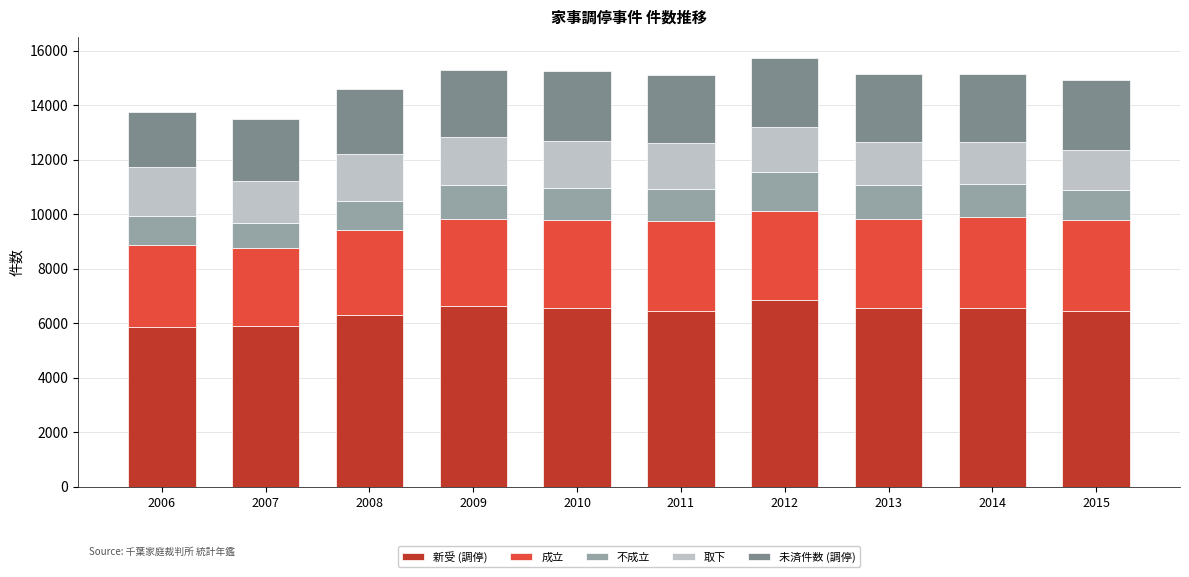

The value of 新受 (調停) at 2010 is 9578. True or false?

False